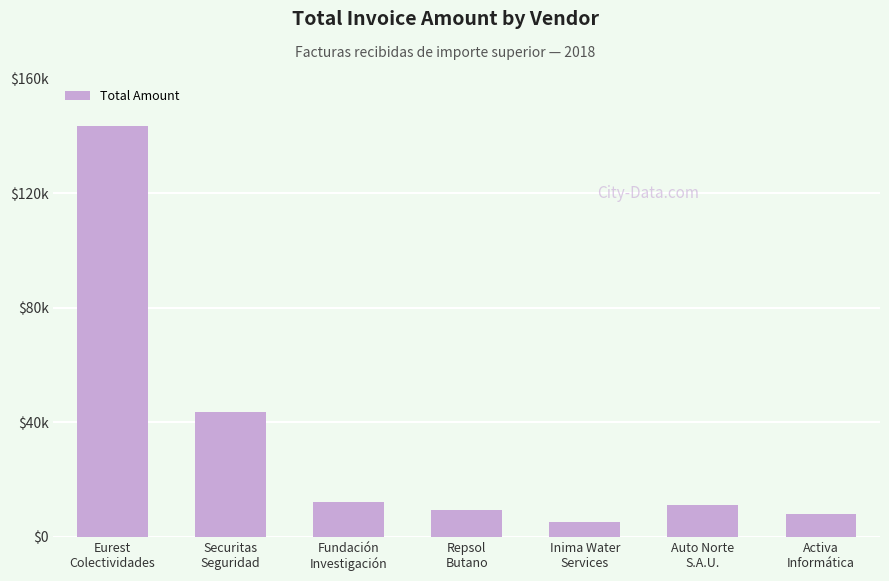

Are the bars horizontal?

No